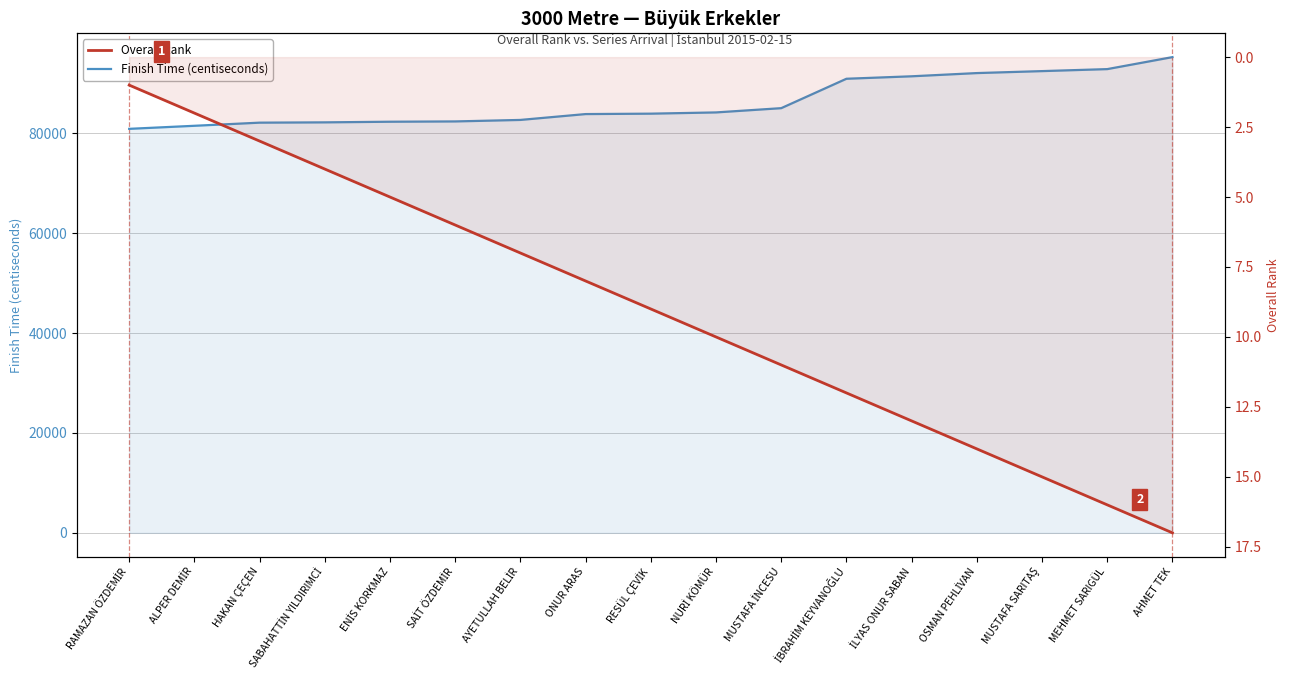

What value does the Overall Rank series have at İBRAHİM KEYVANOĞLU, to the nearest 5?

10